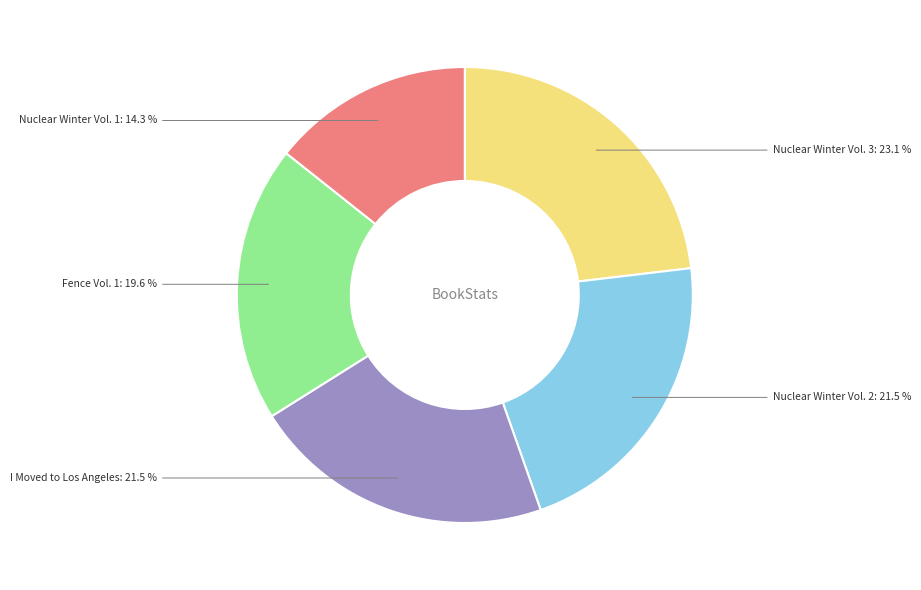

To the nearest percent, what is the average slice percentage?

20%